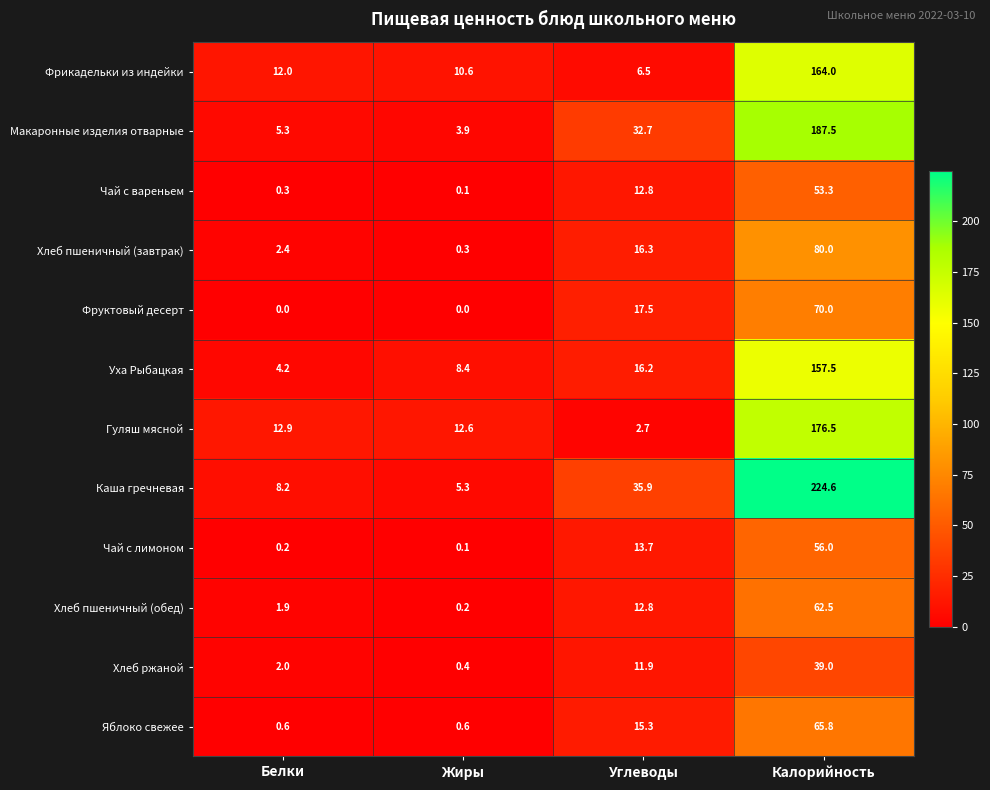

Which series has the largest range (max minus min)?

Каша гречневая